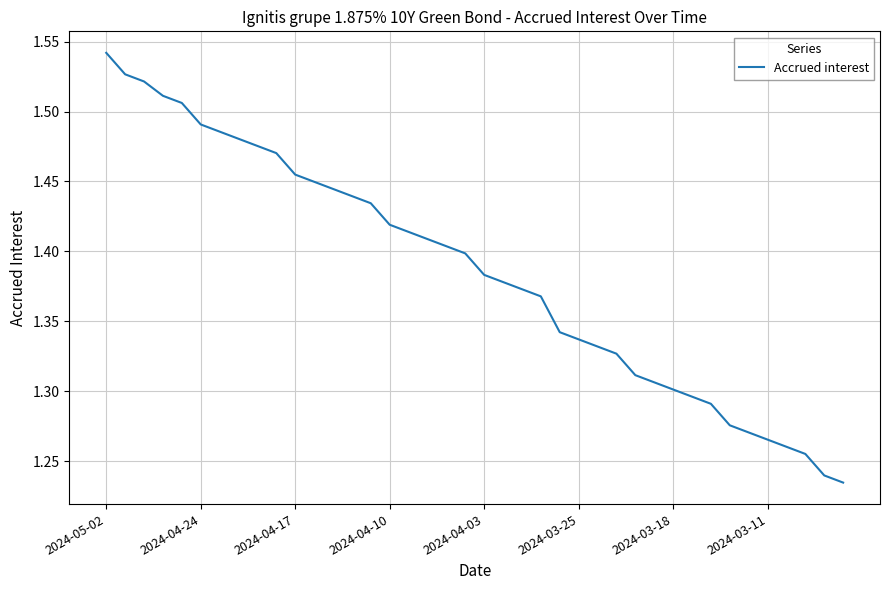

What is the difference between the maximum and minimum values?

0.3